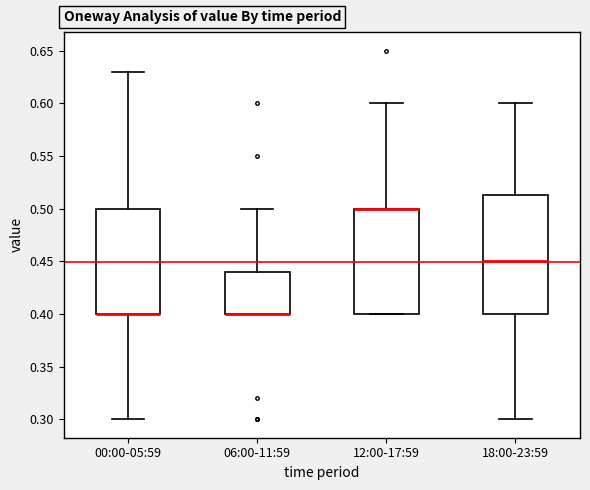

Reading left to right, read every box against the y-axis: the position of its median line, the range the box covers, and the ends of its whiskers. The values are not printed on the chart, so give them approximately, as read against the axis.

00:00-05:59: median 0.400 (drawn on the box's lower edge), box 0.400 to 0.500, whiskers 0.300 to 0.630
06:00-11:59: median 0.400 (drawn on the box's lower edge), box 0.400 to 0.440, whiskers 0.400 to 0.500
12:00-17:59: median 0.500 (drawn on the box's upper edge), box 0.400 to 0.500, whiskers 0.400 to 0.600
18:00-23:59: median 0.450, box 0.400 to 0.515, whiskers 0.300 to 0.600